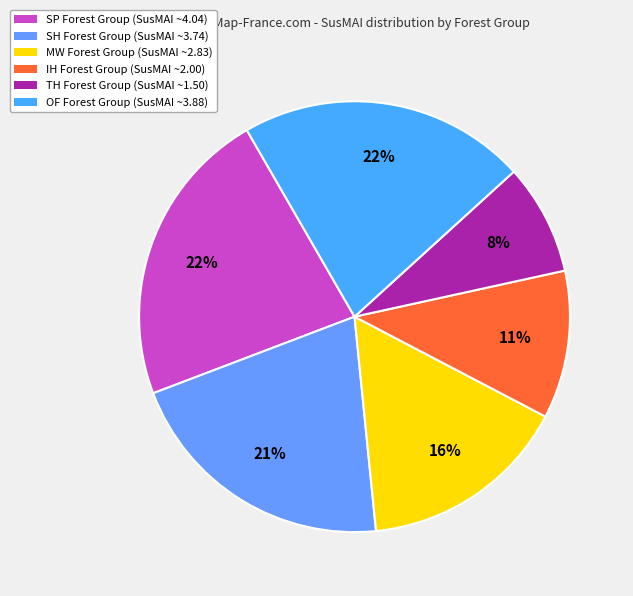

Does TH Forest Group represent more than half of the total?

No